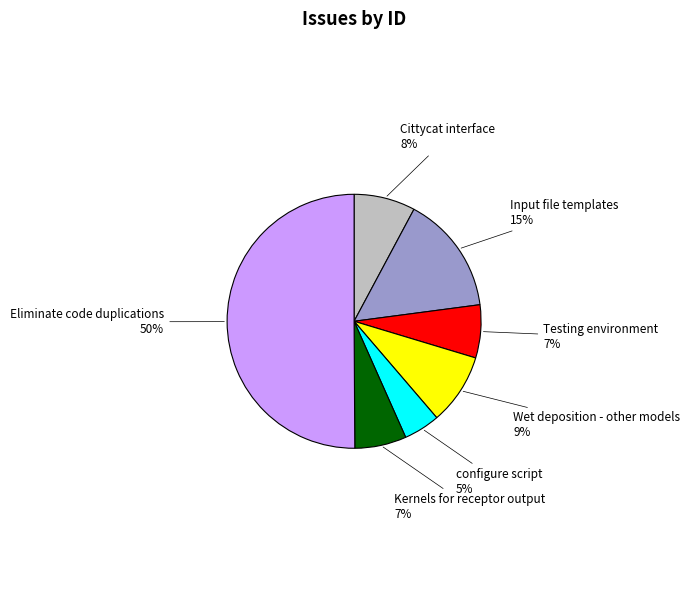

To the nearest percent, what is the difference between the largest and smallest slice percentages?

45%